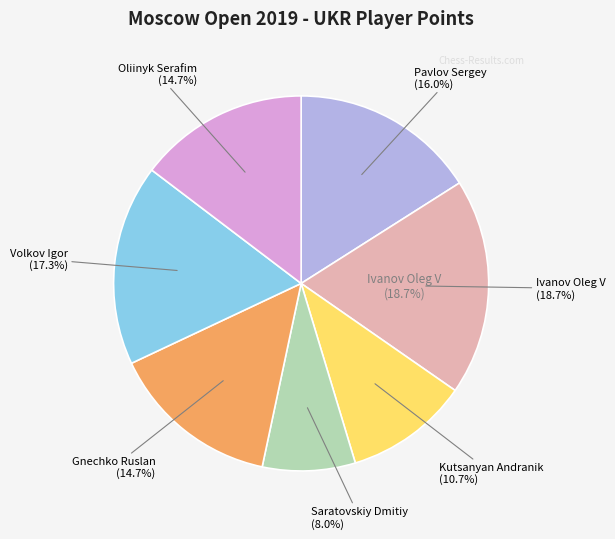

To the nearest percent, what is the combined percentage of Pavlov Sergey and Gnechko Ruslan?

31%